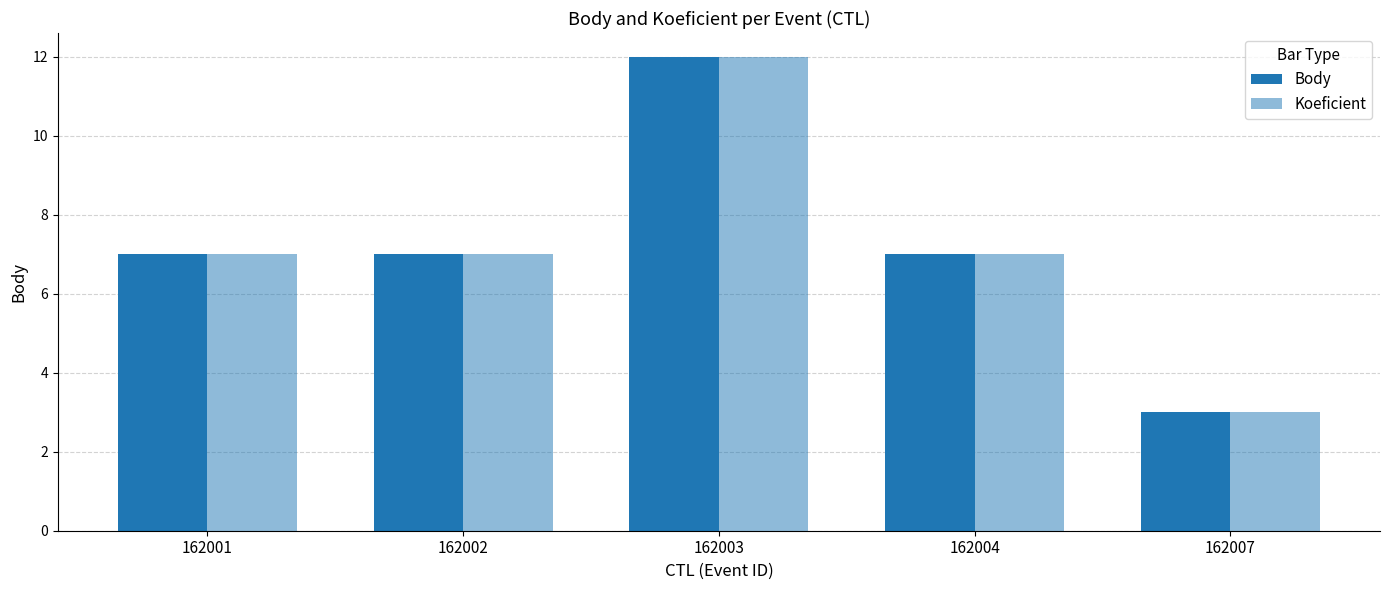

Which series has the largest range (max minus min)?

Body